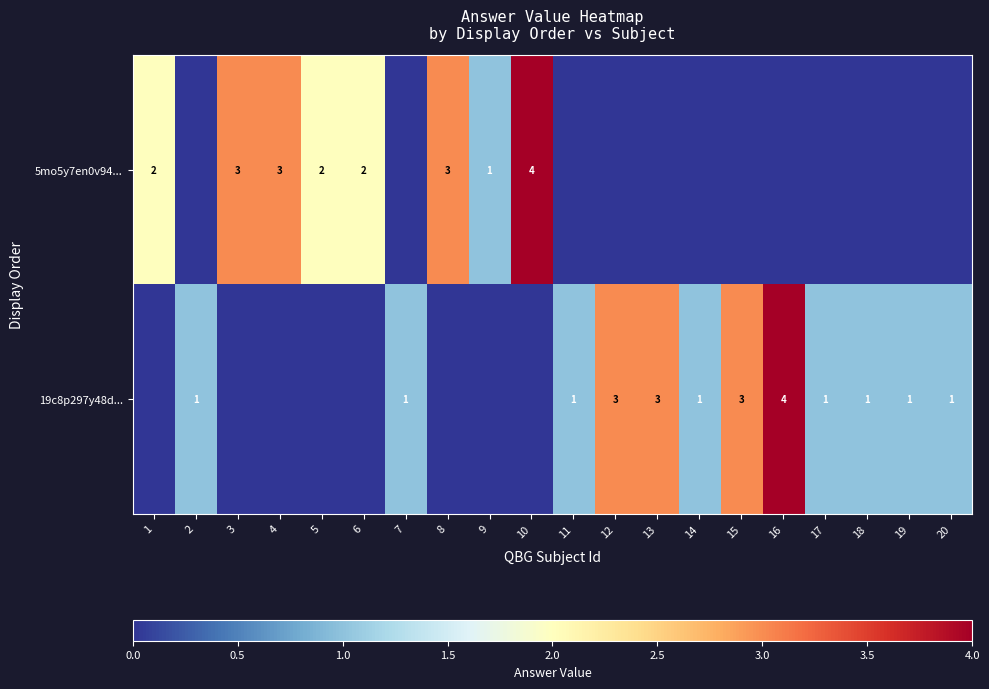

True or false: 5mo5y7en0v94... has a value of 0 at 5.

False